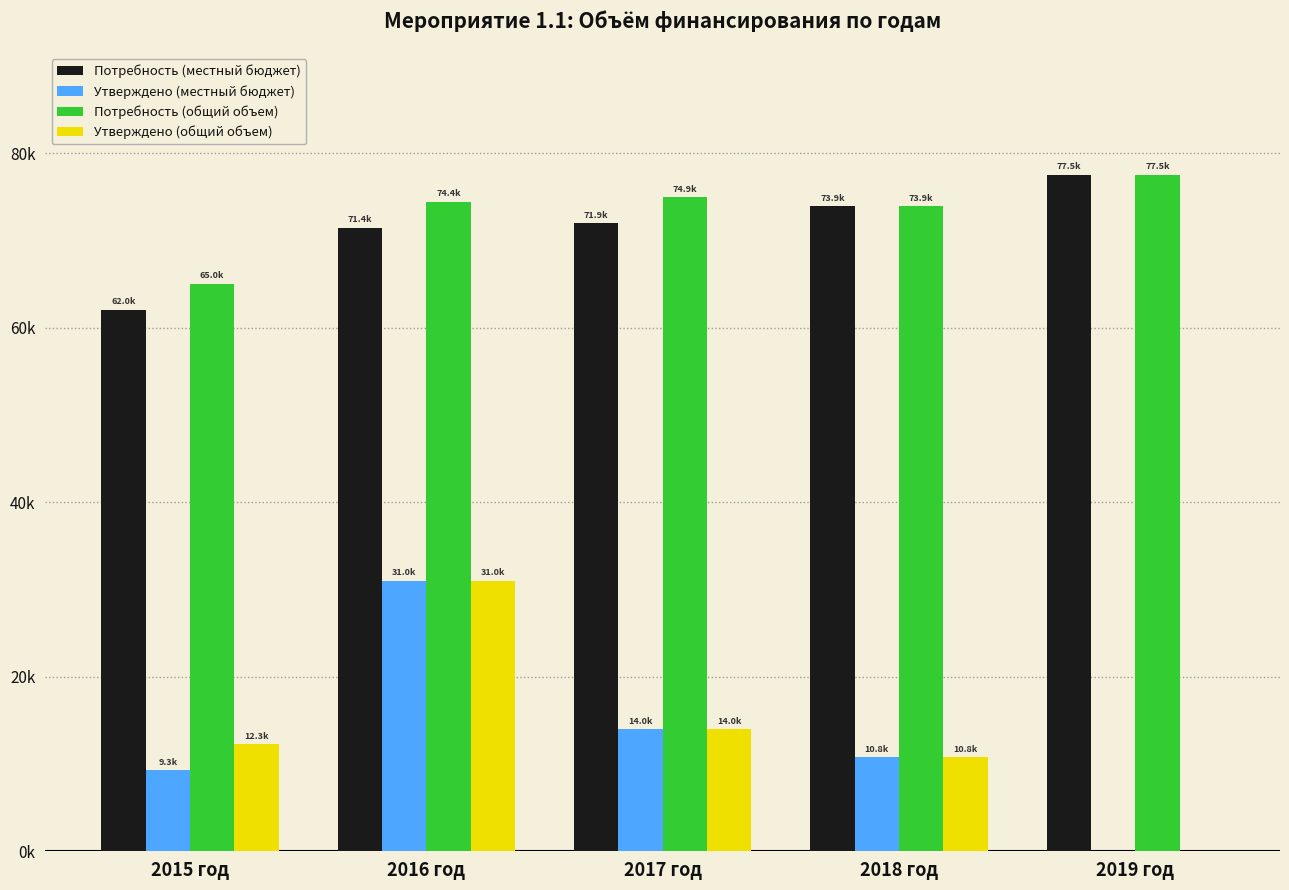

What is the difference between the Потребность (местный бюджет) values at 2018 год and 2016 год?

2452.2